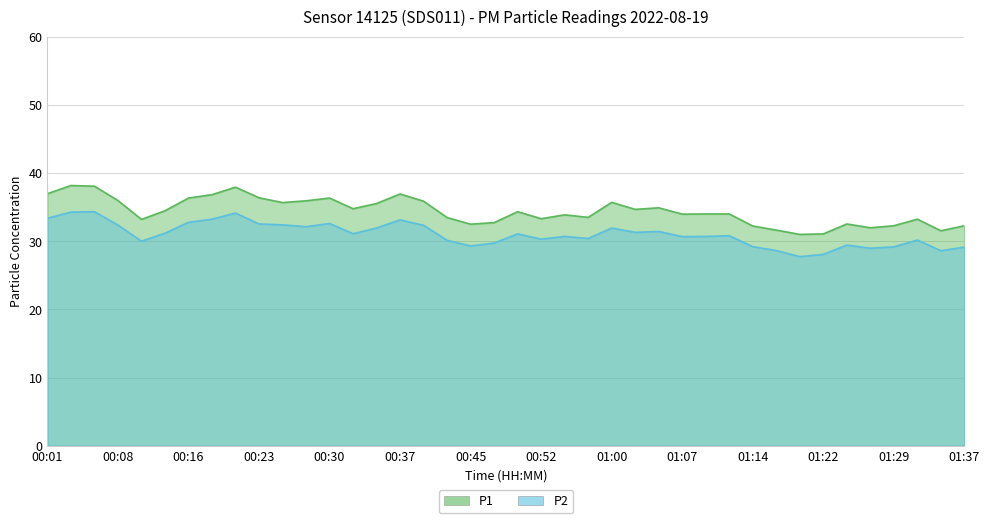

Rank the series by their maximum value, from lowest to highest.

P2, P1